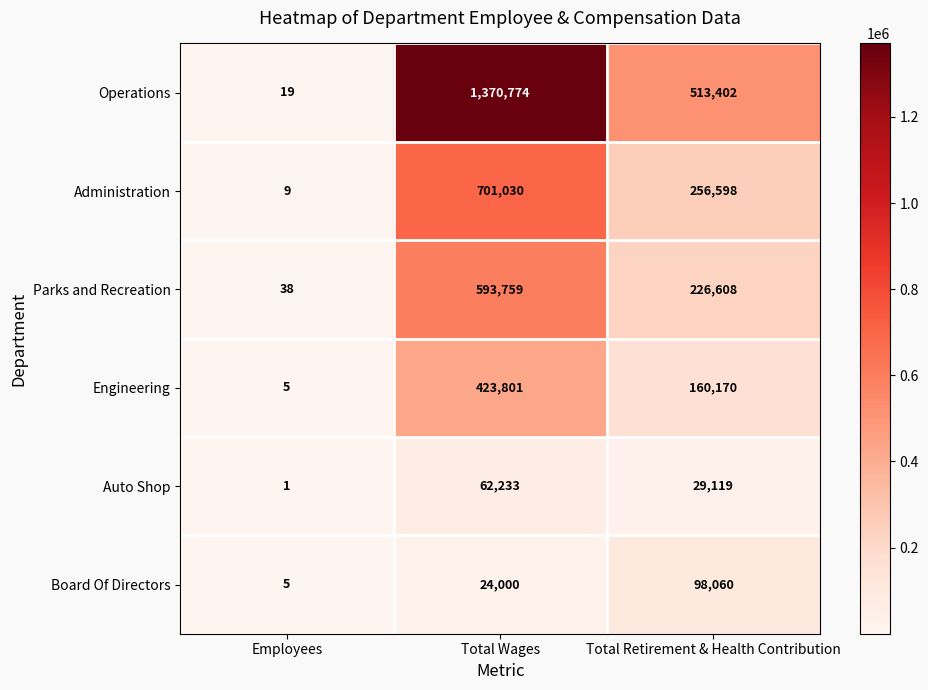

Reading left to right, extract all data points from this chart.

Operations: Employees=19	Total Wages=1370774	Total Retirement & Health Contribution=513402
Administration: Employees=9	Total Wages=701030	Total Retirement & Health Contribution=256598
Parks and Recreation: Employees=38	Total Wages=593759	Total Retirement & Health Contribution=226608
Engineering: Employees=5	Total Wages=423801	Total Retirement & Health Contribution=160170
Auto Shop: Employees=1	Total Wages=62233	Total Retirement & Health Contribution=29119
Board Of Directors: Employees=5	Total Wages=24000	Total Retirement & Health Contribution=98060